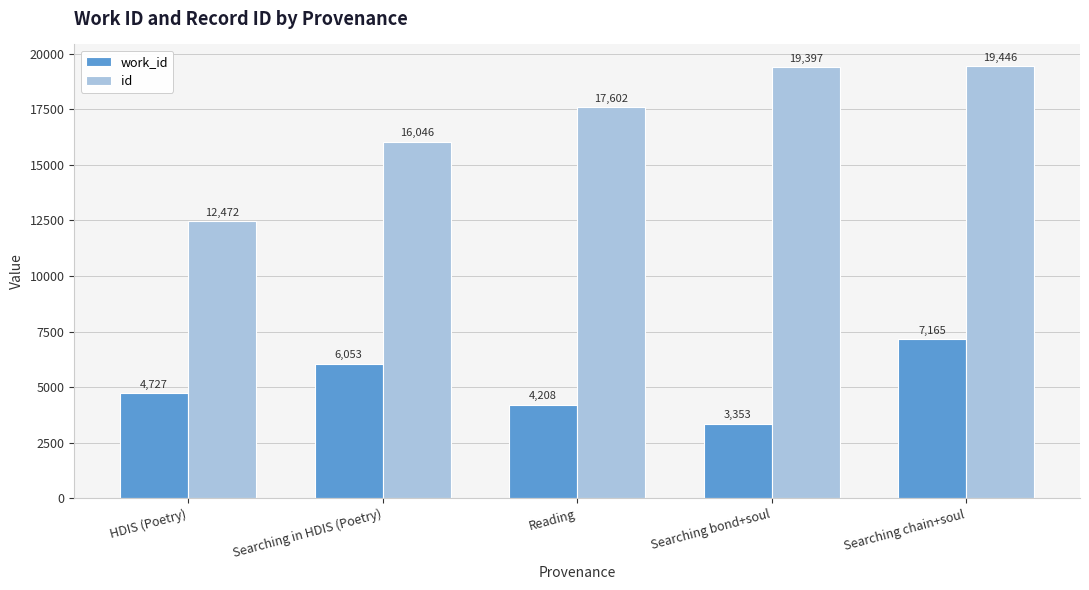

What is the sum of all id values?

84963